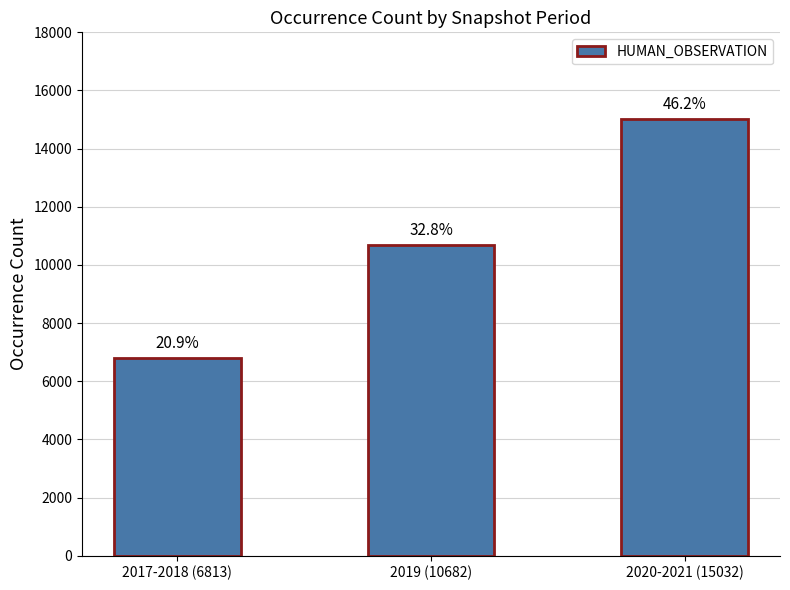

Are the bars horizontal?

No